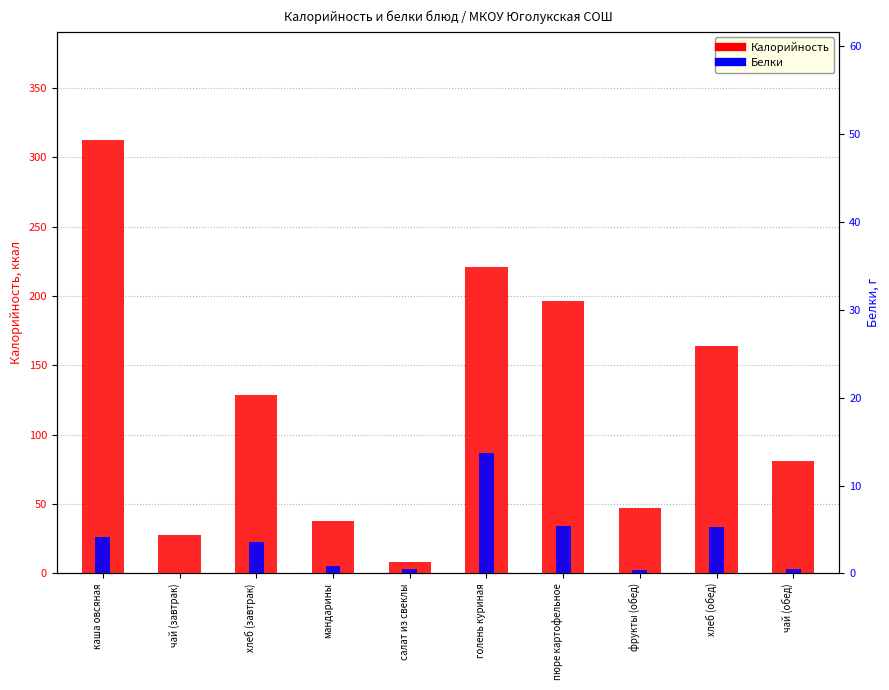

Which series has the widest spread of values?

Калорийность